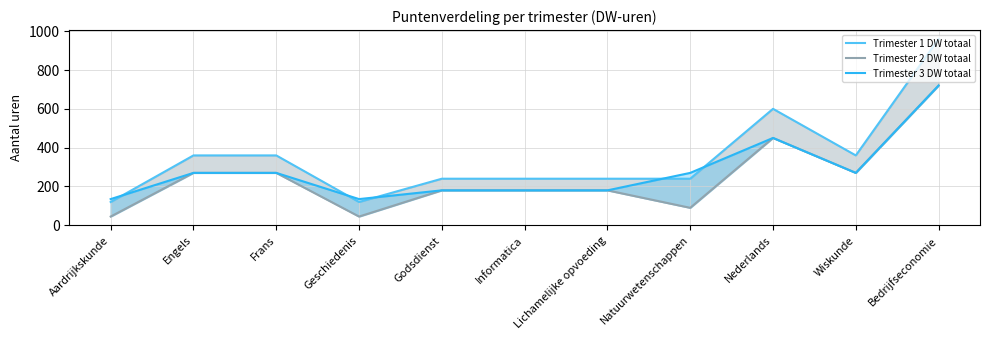

List the series in order of their overall mean, highest first.

Trimester 1 DW totaal, Trimester 3 DW totaal, Trimester 2 DW totaal